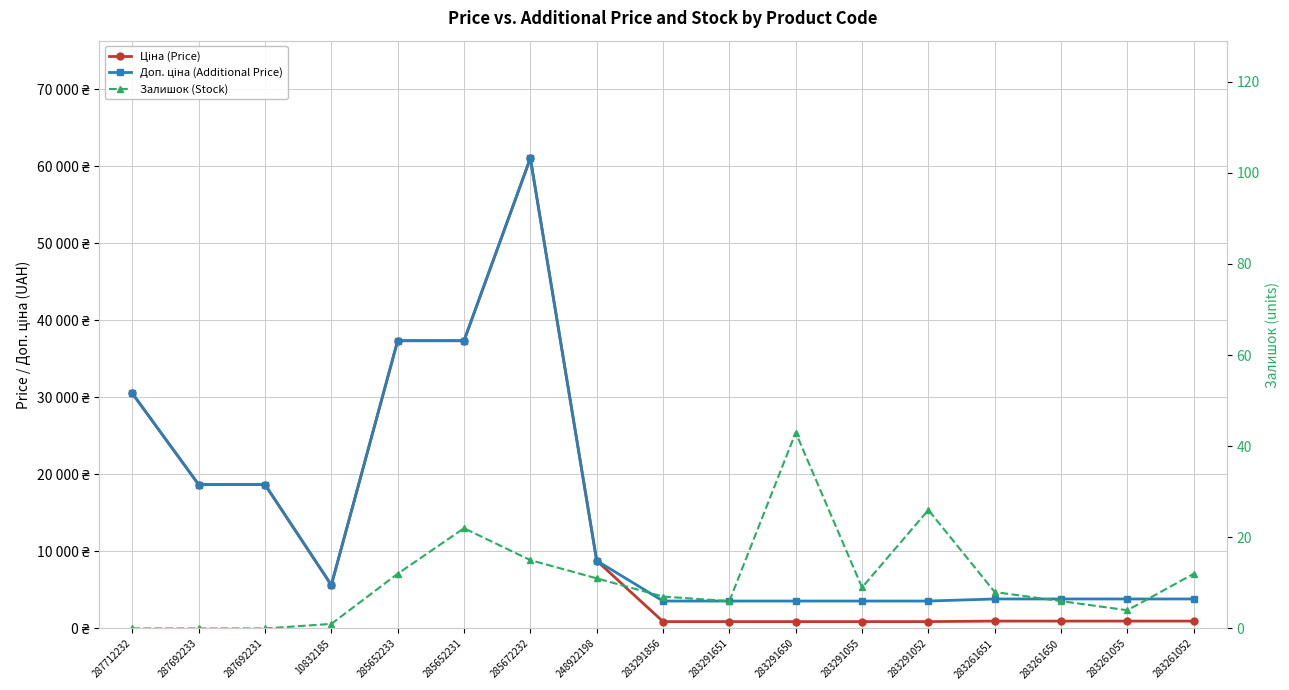

What is the difference between the highest and lowest values at 287692231?

18671.5